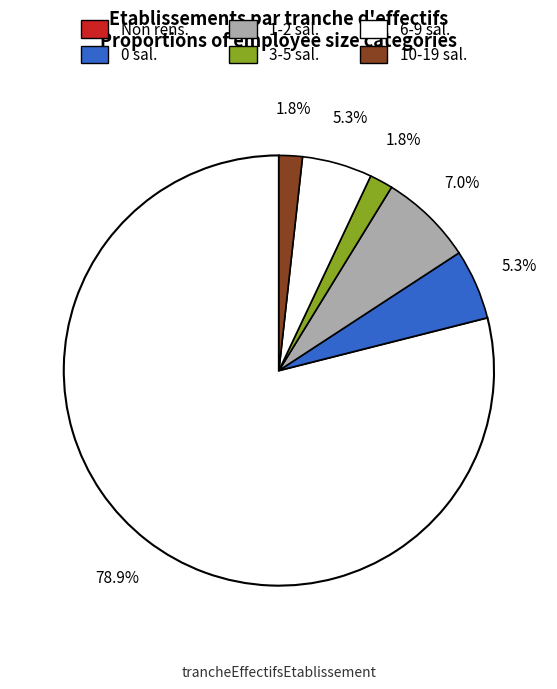

Is there any slice that represents more than half of the pie?

Yes